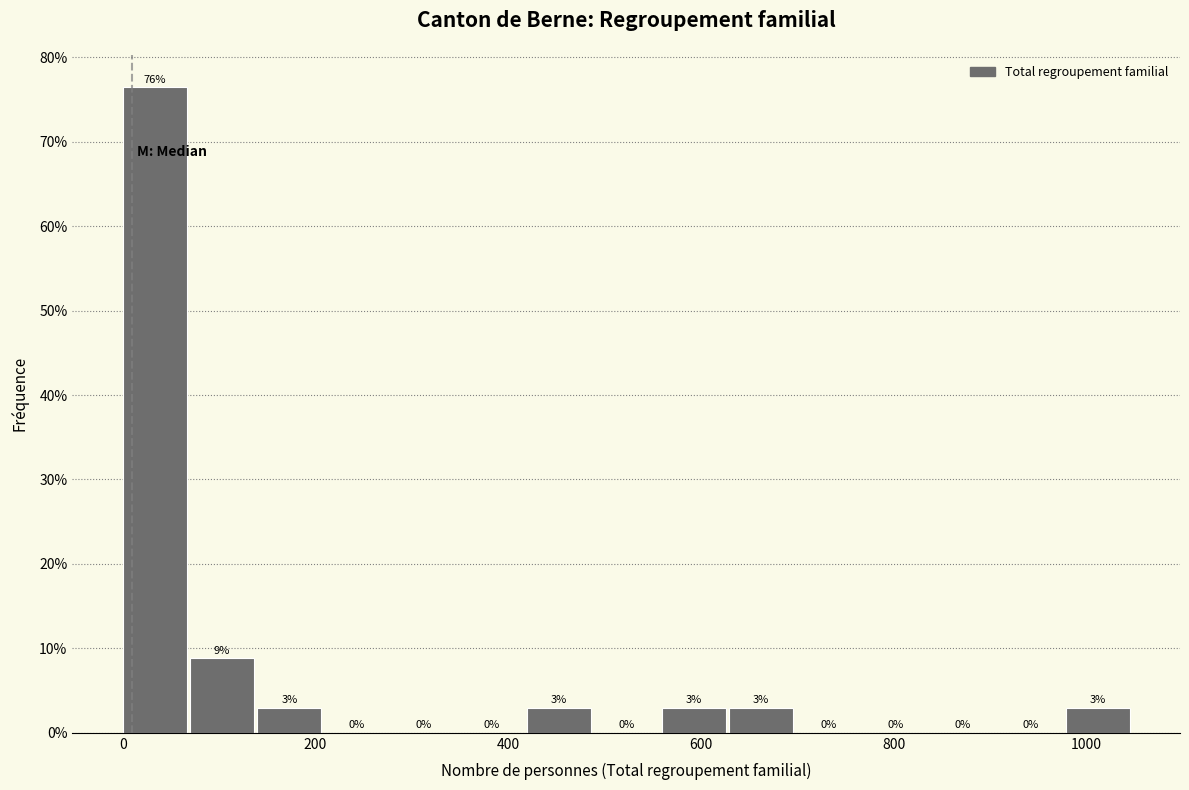

Read against the x-axis, roughly where is the centre of the tallest bar?

40